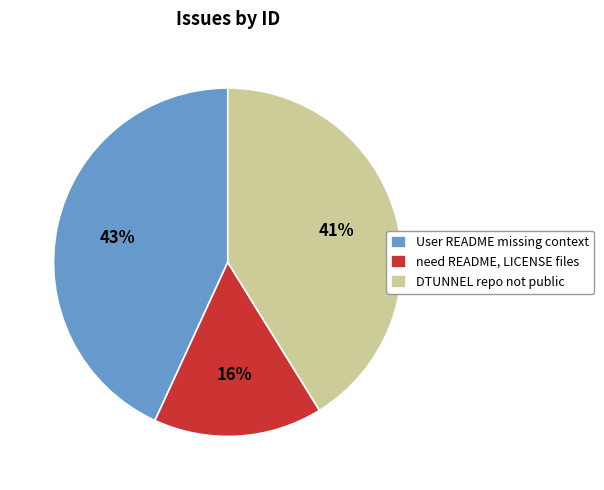

Is there a majority slice in this chart?

No